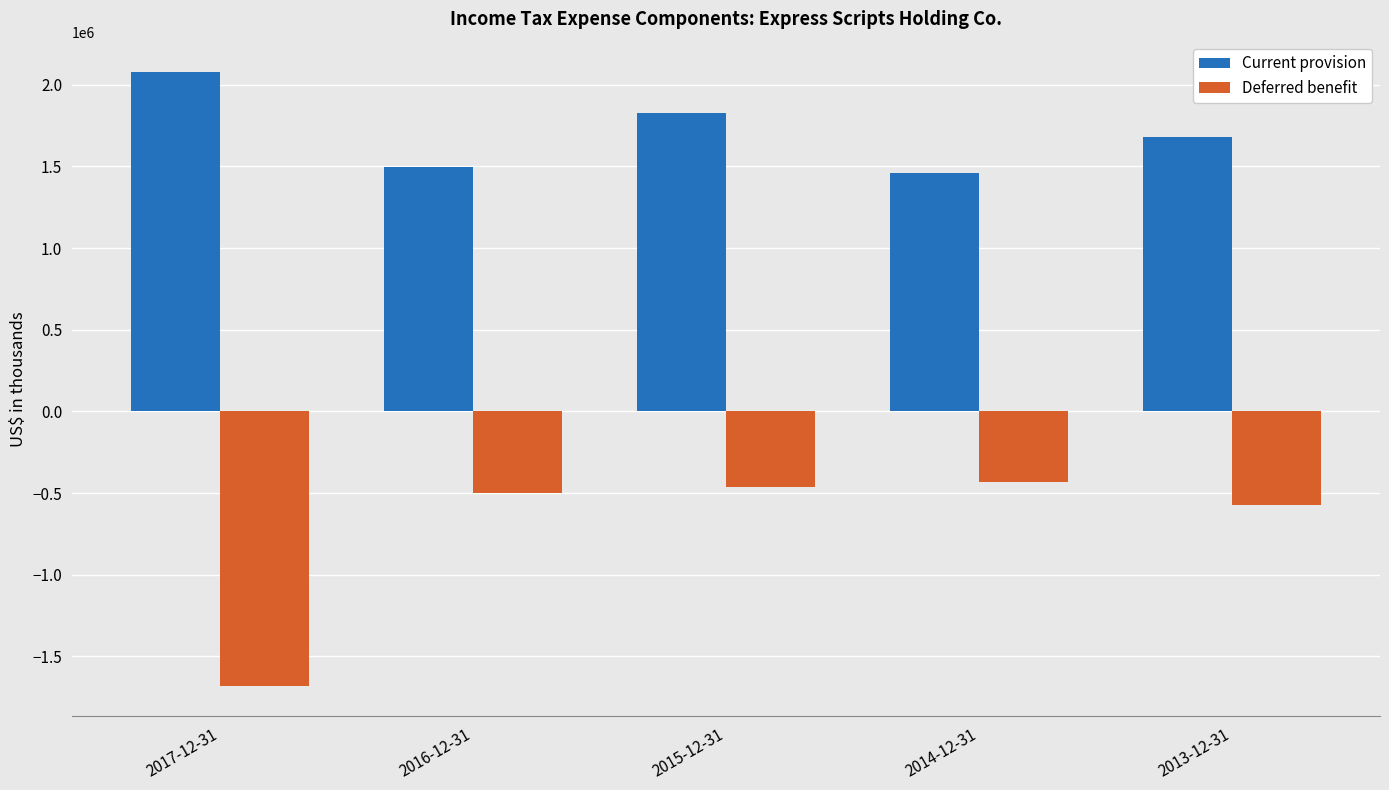

List the labels in order of Current provision value, largest first.

2017-12-31, 2015-12-31, 2013-12-31, 2016-12-31, 2014-12-31